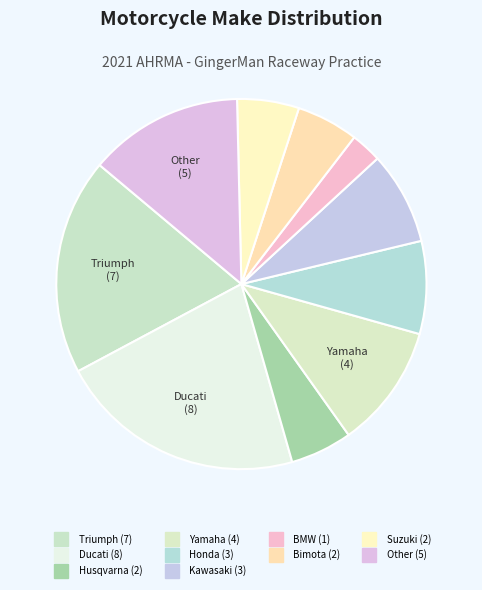

Count the number of slices in the pie.

10